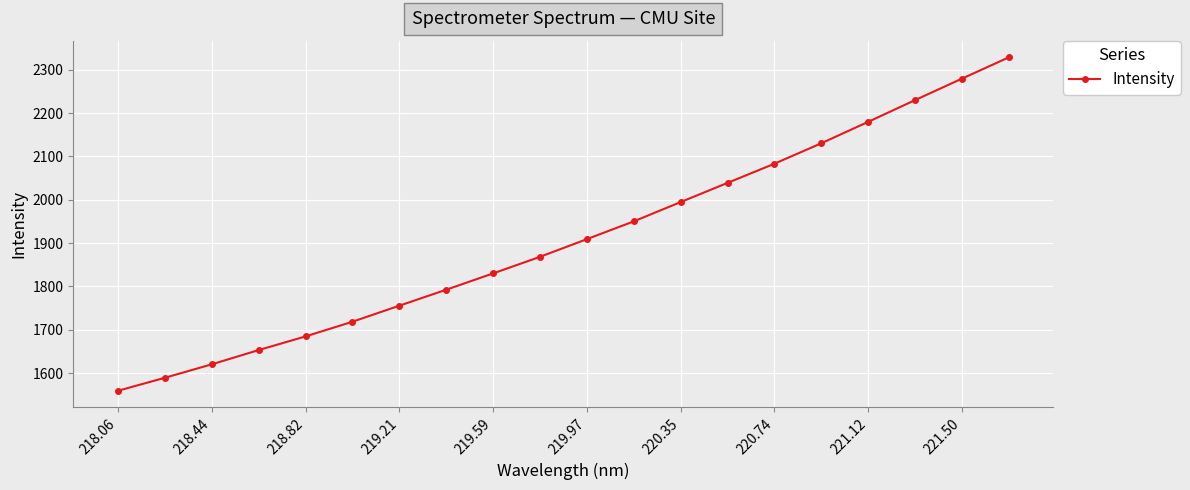

What is the difference between the second highest and second lowest values?

690.6